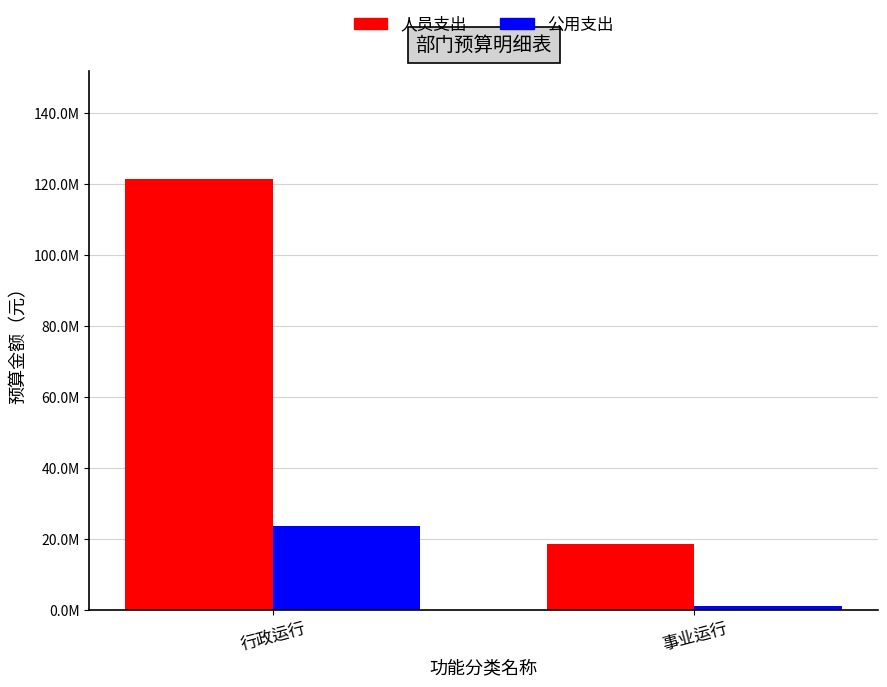

Are the bars grouped side by side (vs. stacked)?

Yes